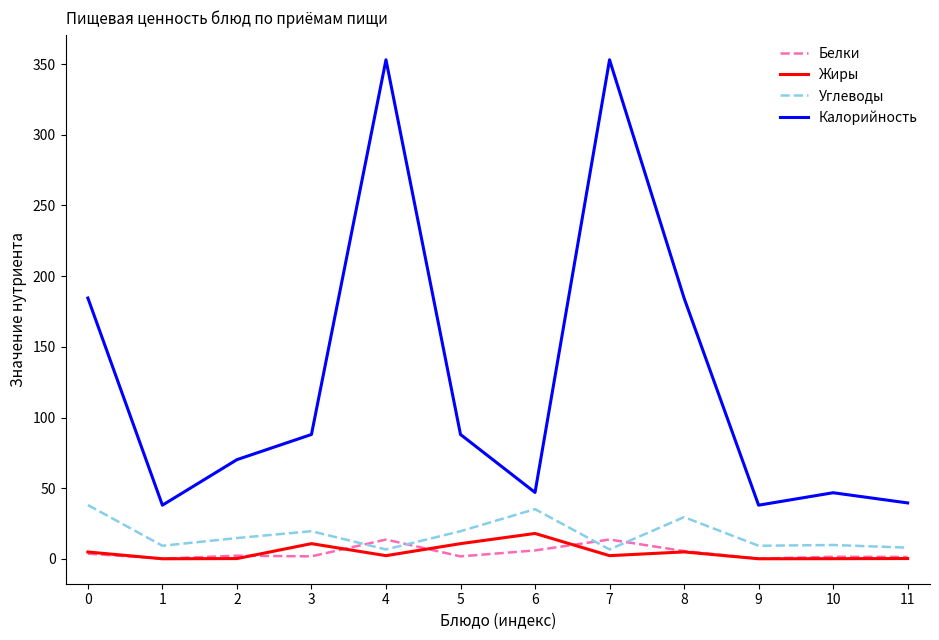

Which series has the largest range (max minus min)?

Калорийность